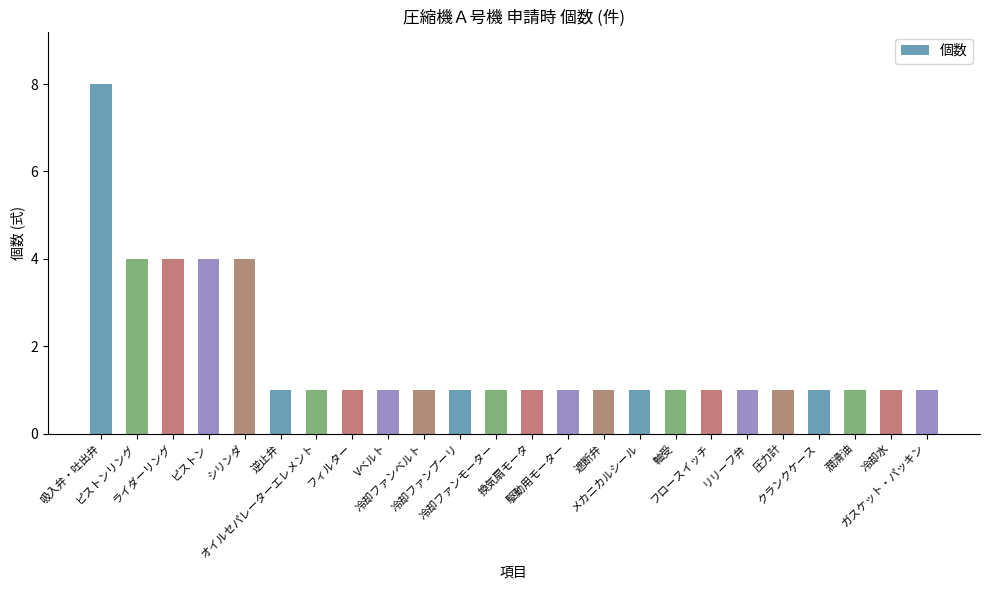

True or false: the data shows 4 at ライダーリング.

True